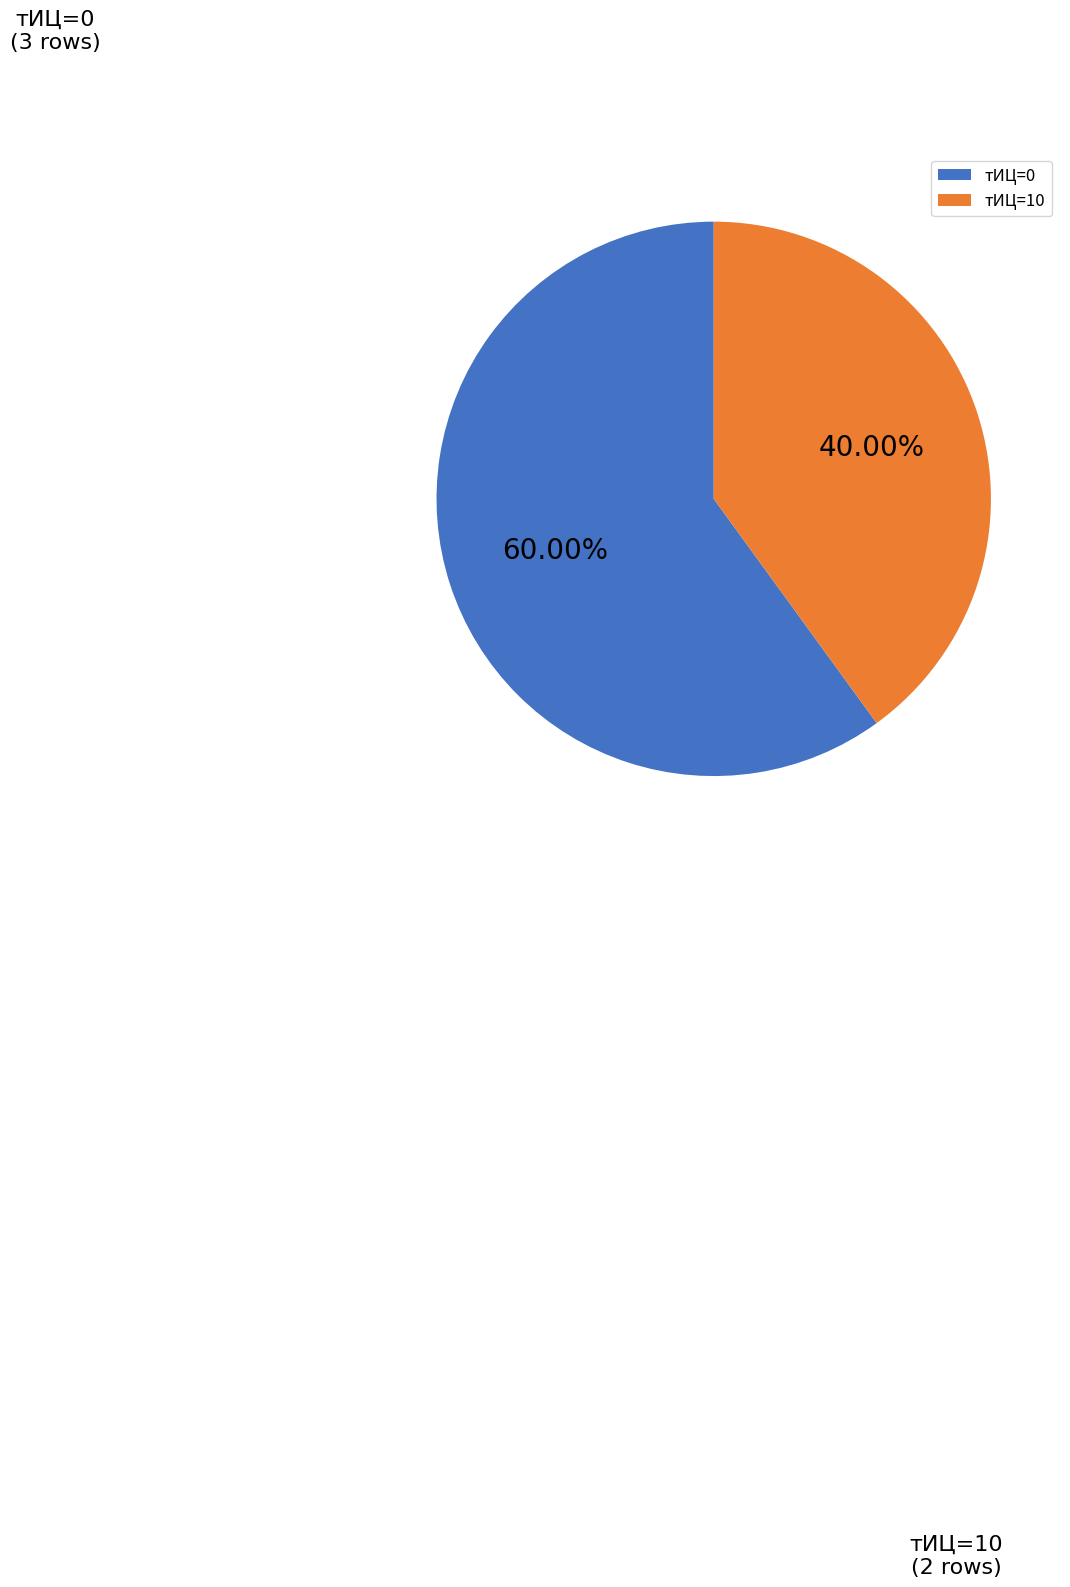

Which slice is the largest?

тИЦ=0